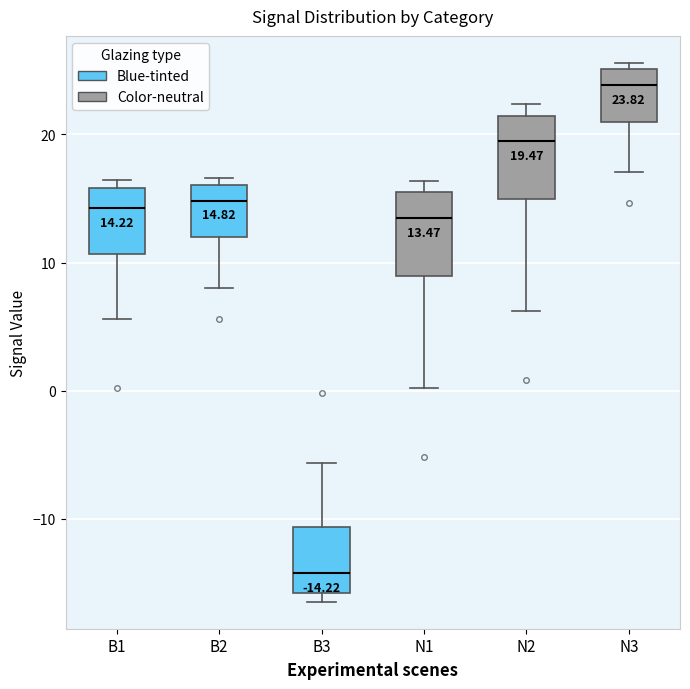

Which box has the lowest median line?

B3